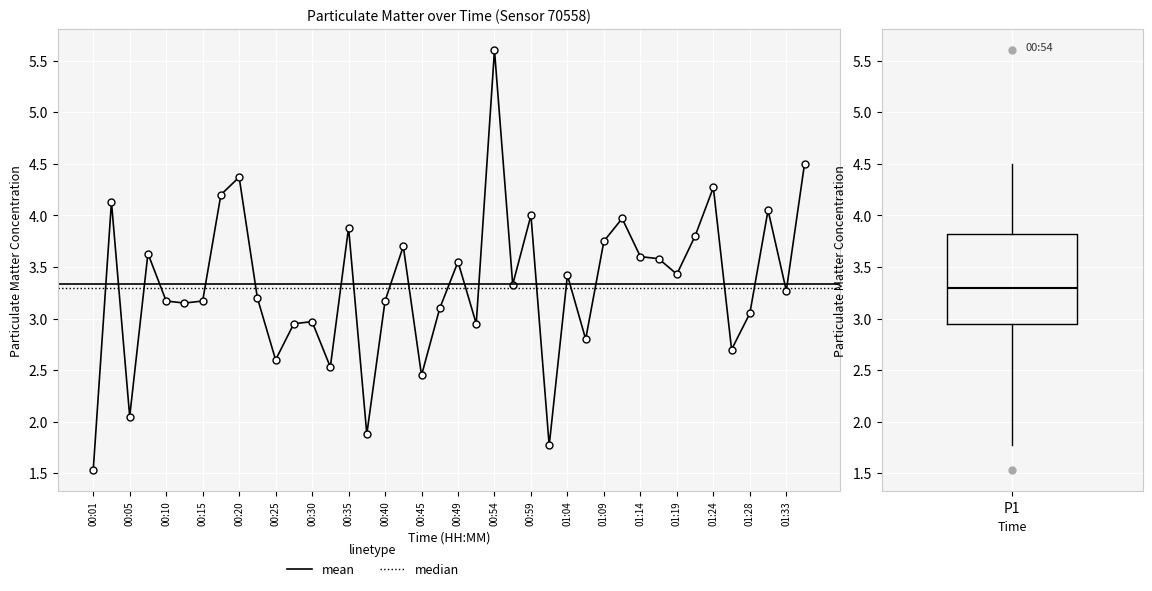

What is the difference between the second highest and minimum values?

3.0